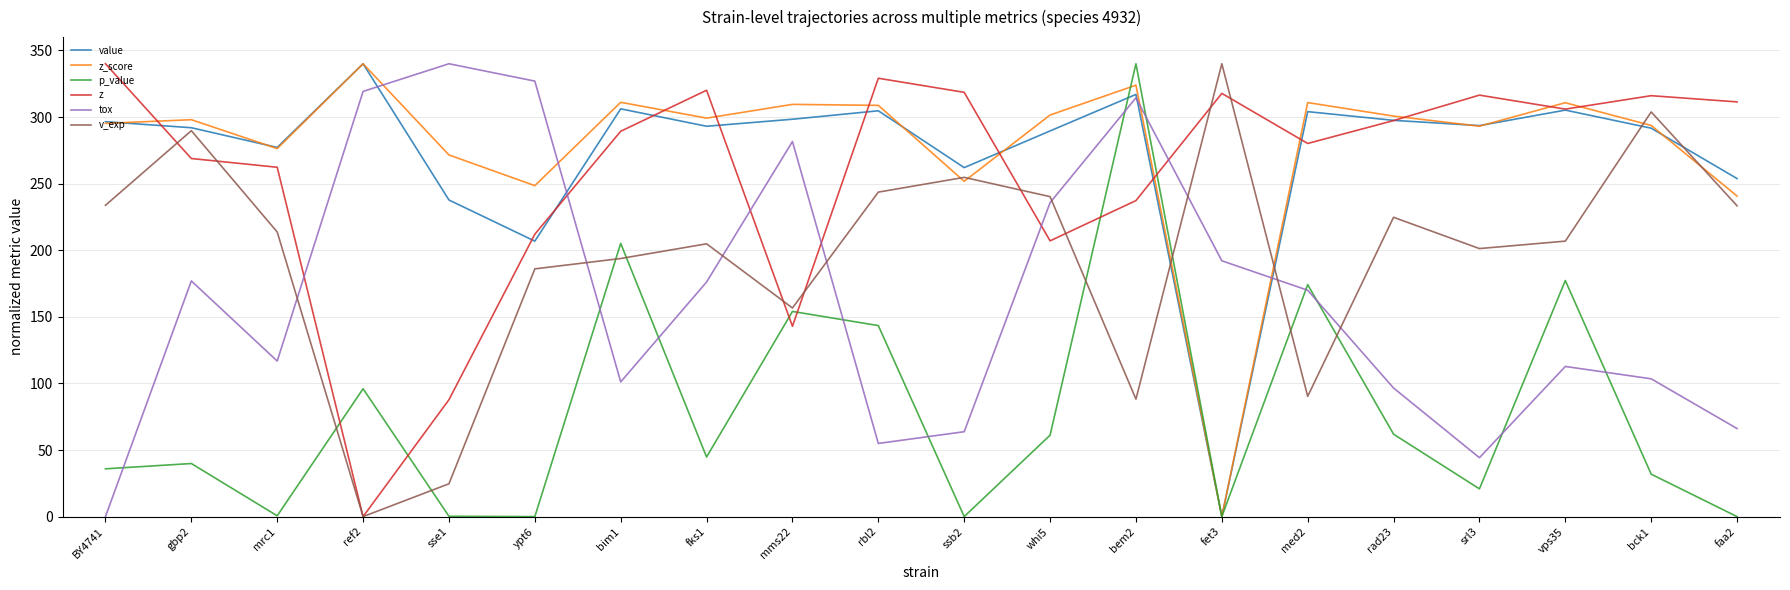

What is the spread (max minus min) of values at bim1?

209.9